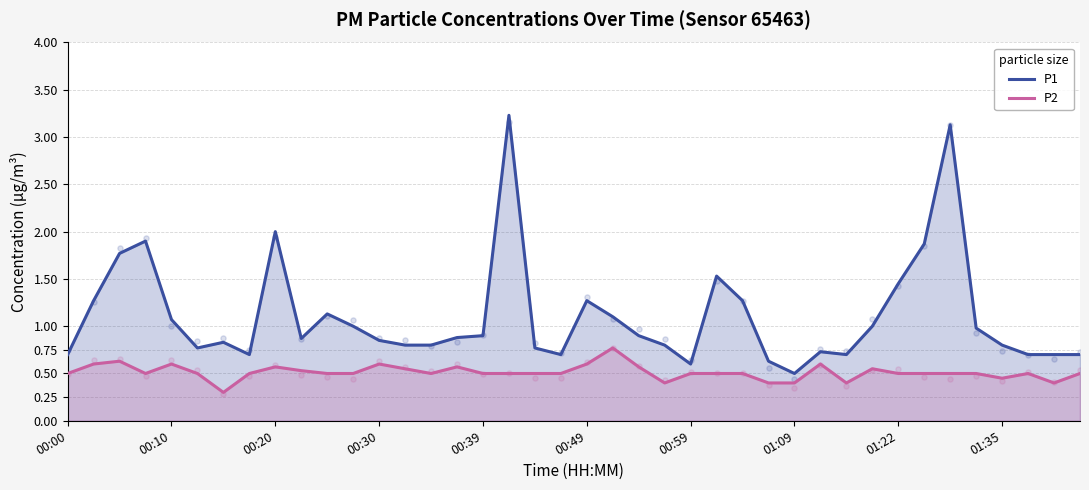

What are all the series names shown in the legend?

P1, P2